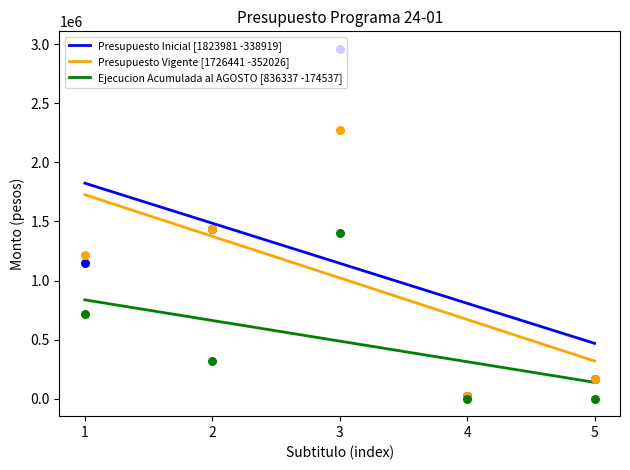

Which series has the largest Y range (max minus min)?

Presupuesto Inicial